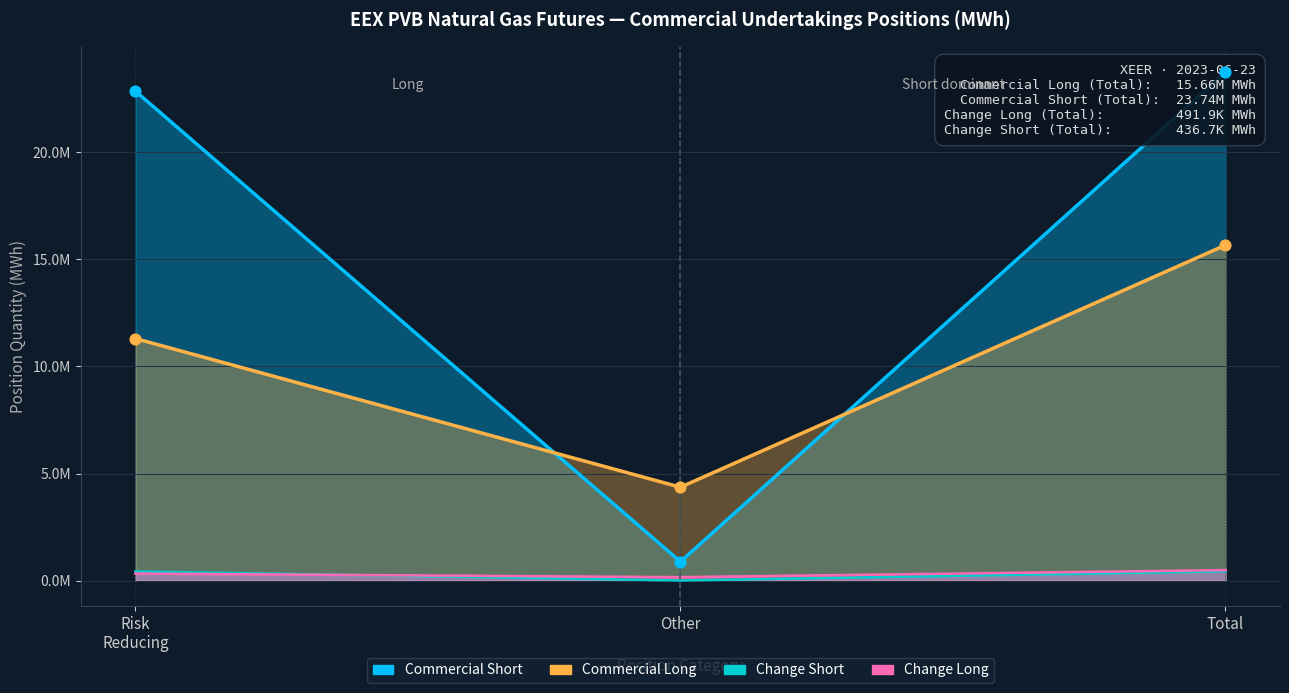

Is the value of Commercial Short at Total greater than the value of Other Financial Long at Other?

Yes